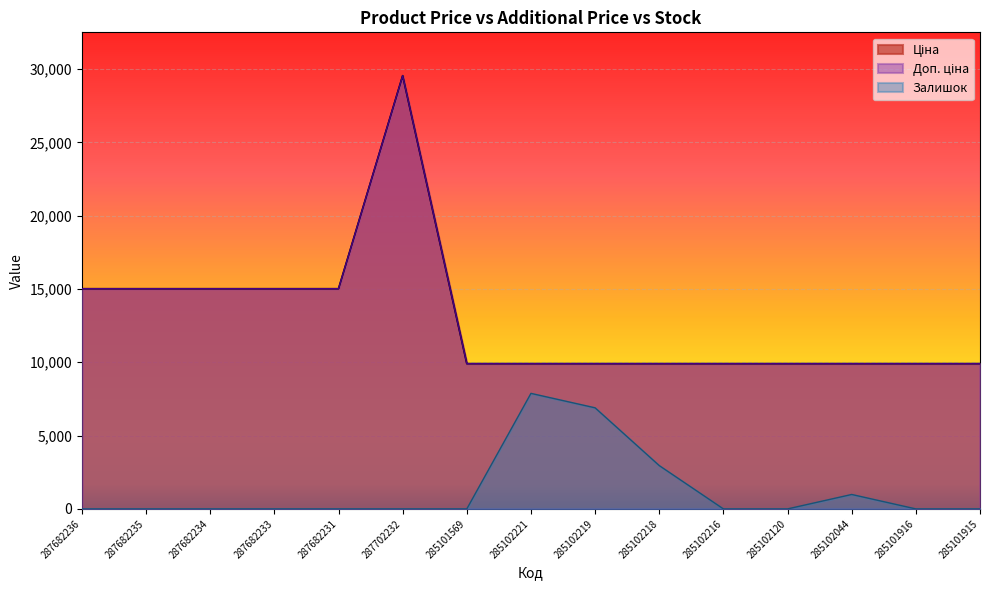

At which label does Ціна reach its minimum?

285101569